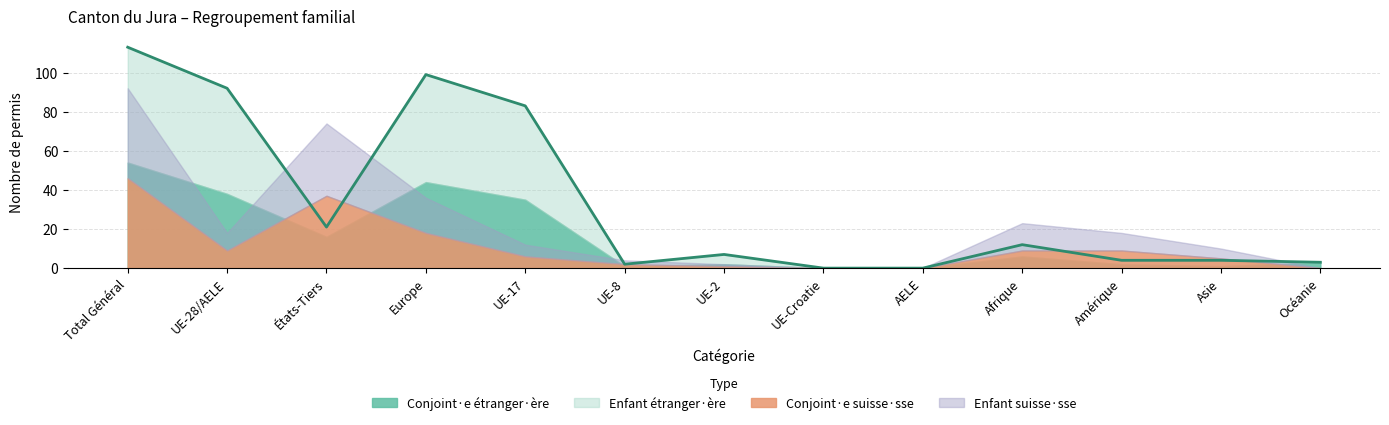

At how many categories does at least one series exceed 26?

5